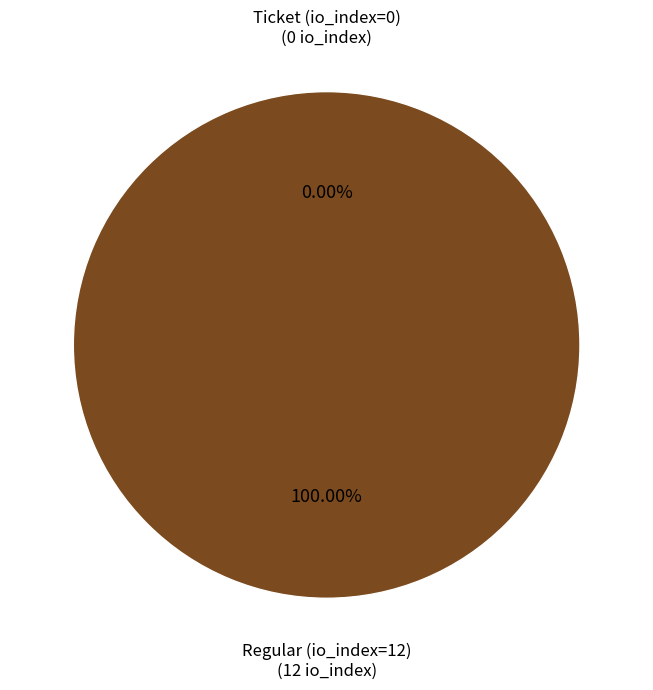

What is the change in value from Ticket (io_index=0) to Regular (io_index=12)?

+12